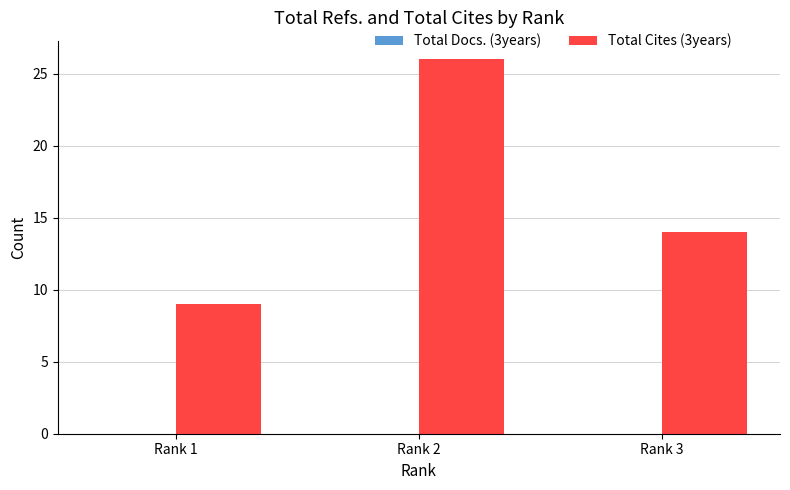

What is the change in value from Rank 2 to Rank 3?

-12